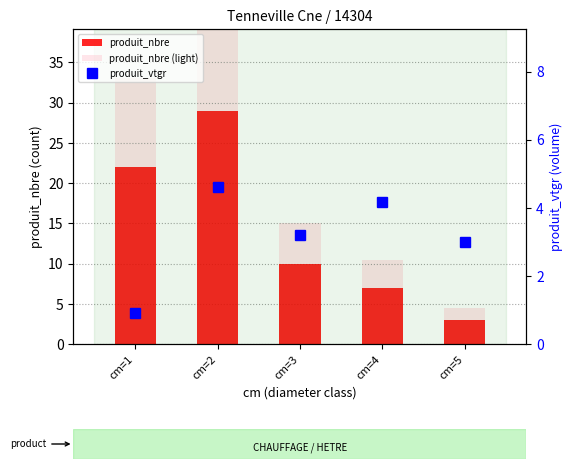

What is the value of the produit_nbre bar at the 3rd from the left?

10.0